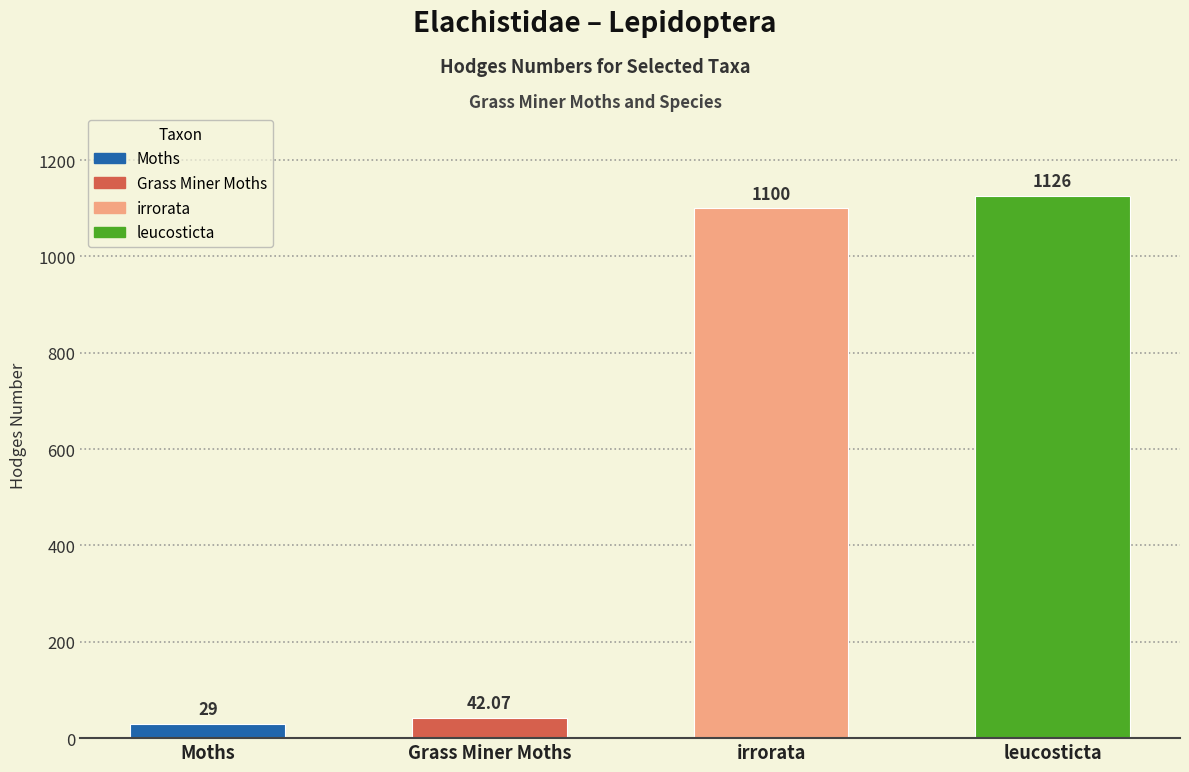

Rank the categories by value from highest to lowest.

leucosticta, irrorata, Grass Miner Moths, Moths